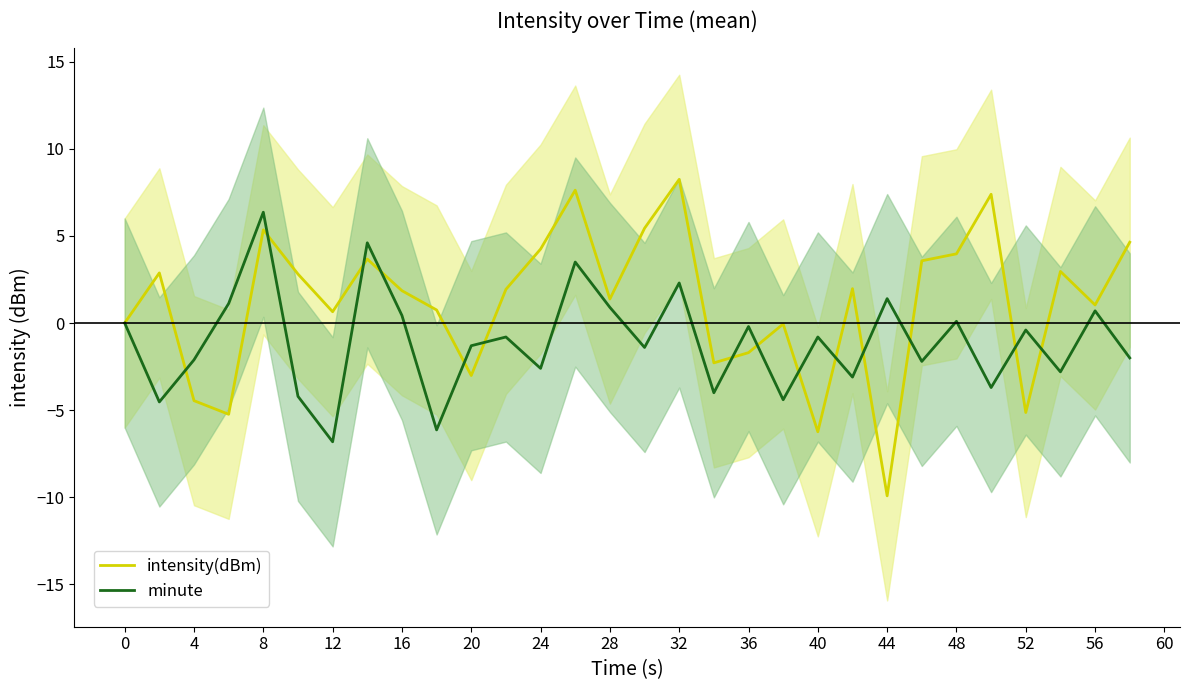

True or false: intensity(dBm) has a value of -6.0 at 4.

False